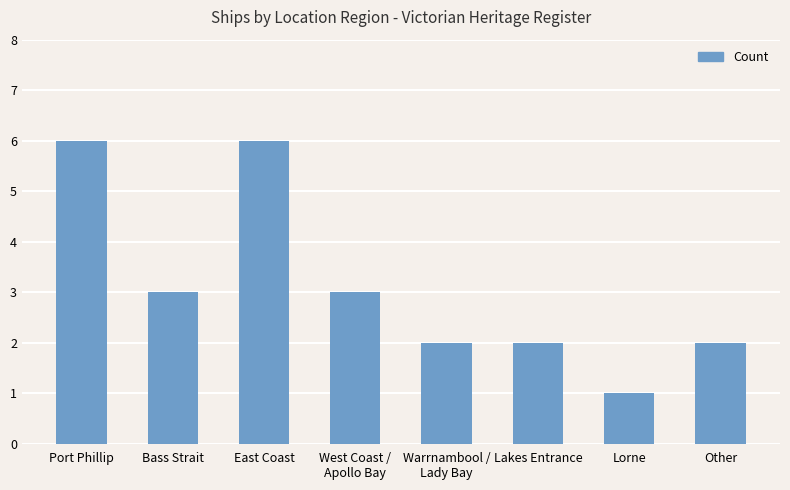

Reading right to left, what are all the values shown in this chart?

2	1	2	2	3	6	3	6